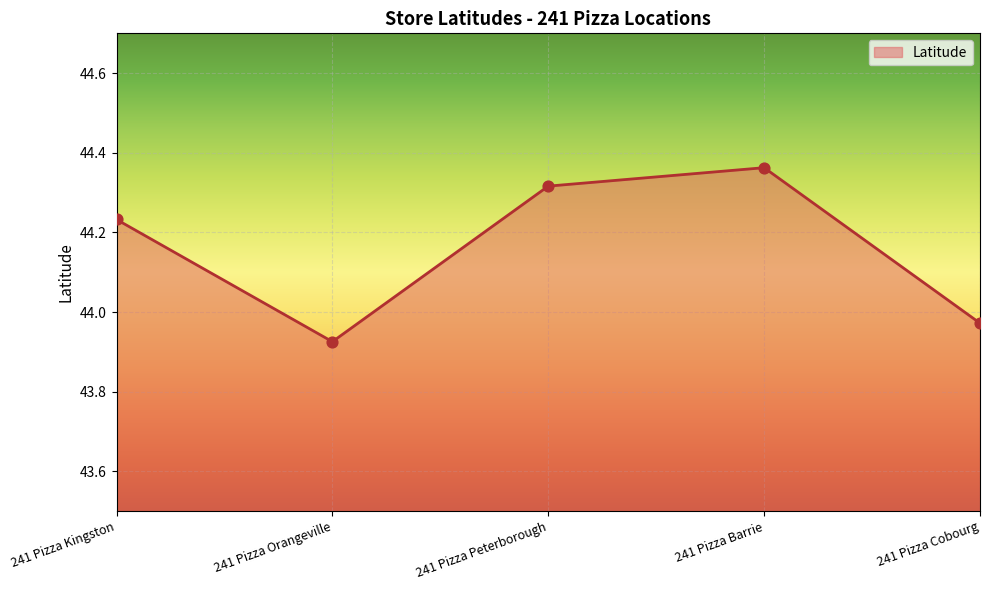

Between 241 Pizza Orangeville and 241 Pizza Cobourg, which is larger?

241 Pizza Cobourg